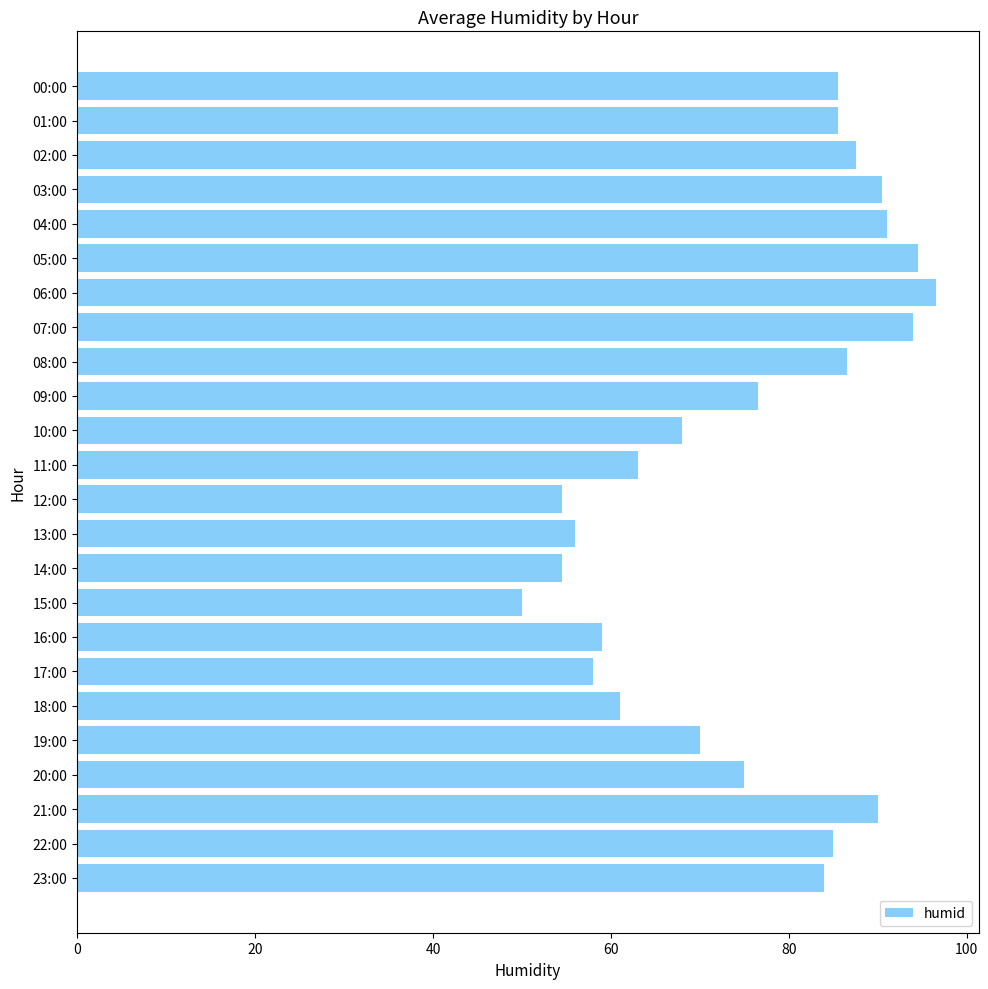

What is the change in value from 04:00 to 05:00?

+3.5